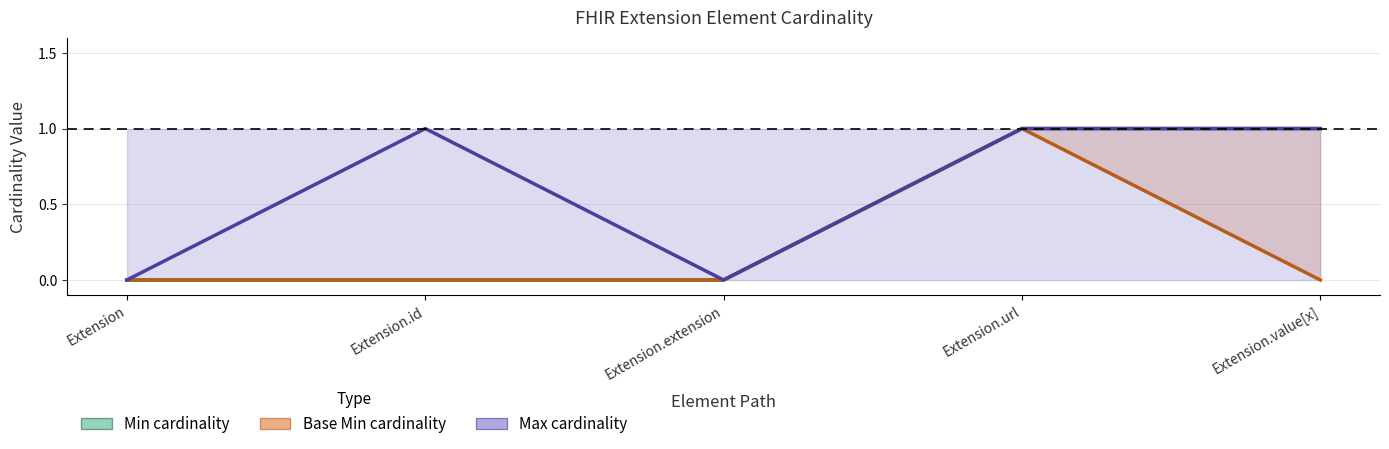

Read the Max cardinality value at Extension.value[x].

1